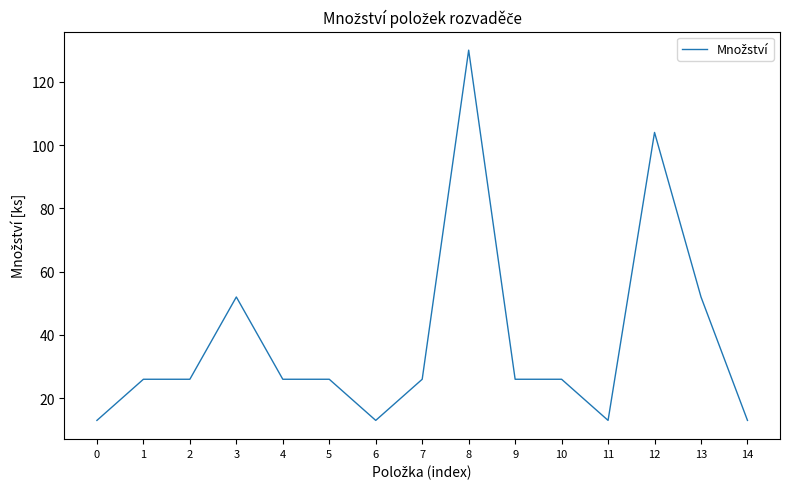

Approximately how many times larger is the value at 10 compared to 1?

1.0